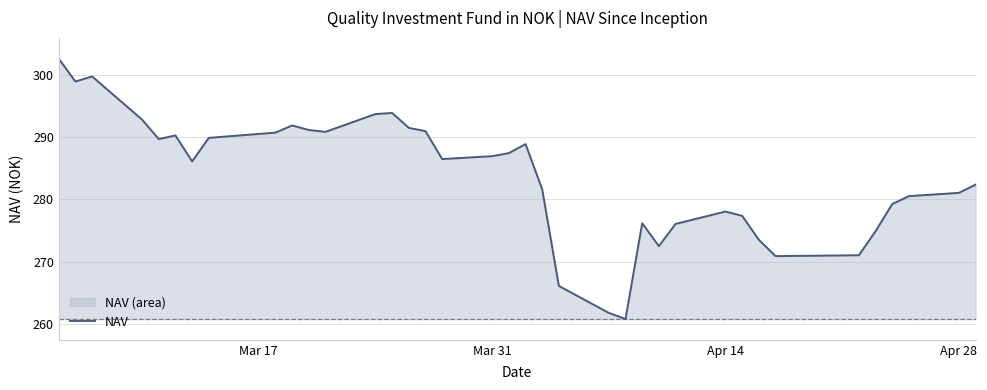

What is the difference between the maximum and minimum values?

41.7